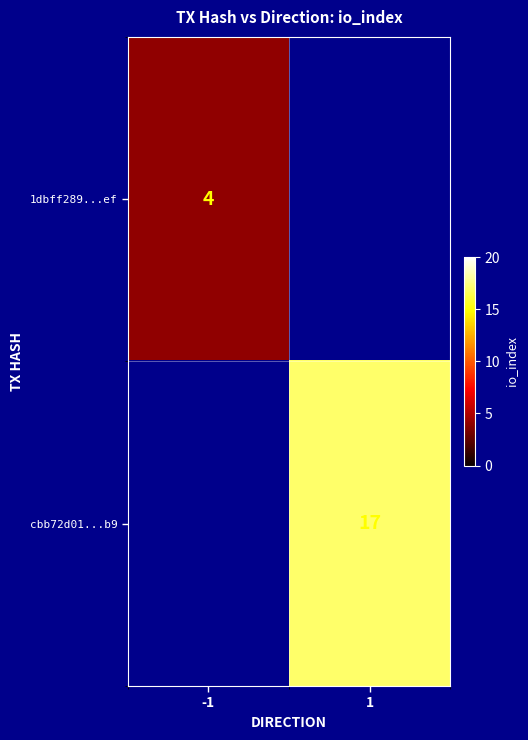

At how many categories does at least one series exceed 9?

1